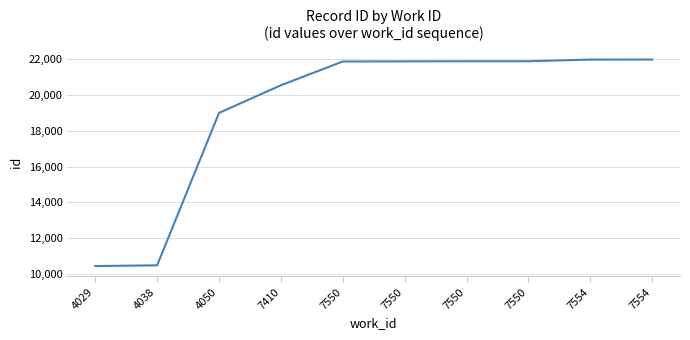

Does the chart display data point markers on the line(s)?

No